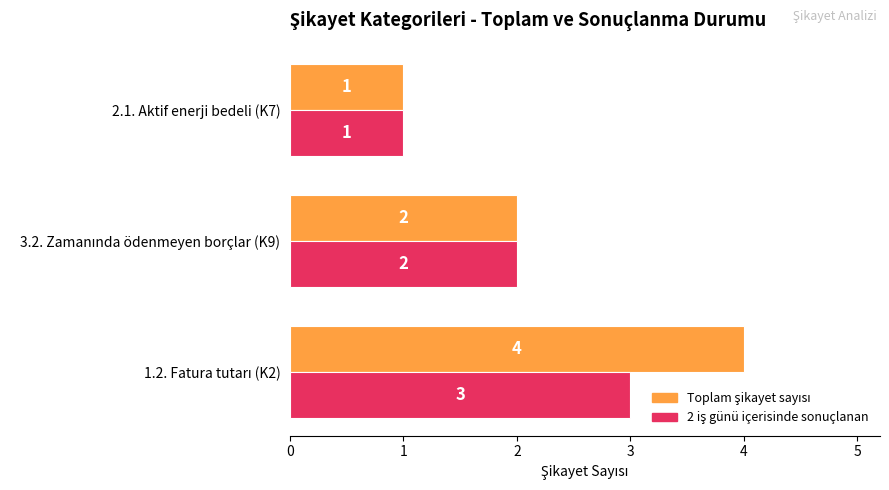

Count the number of categories in the chart.

3